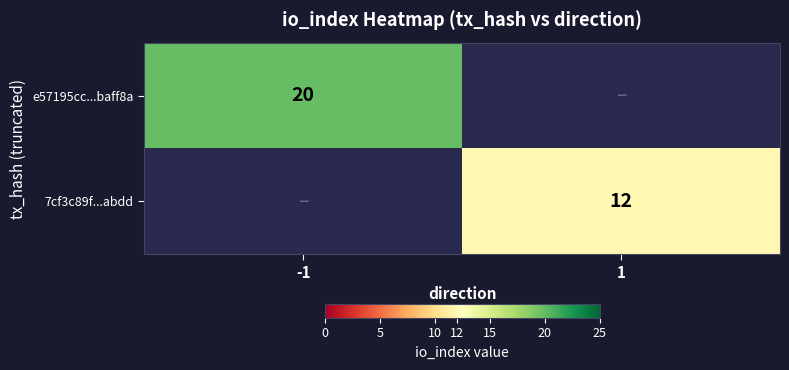

Count the number of data series in this chart.

2